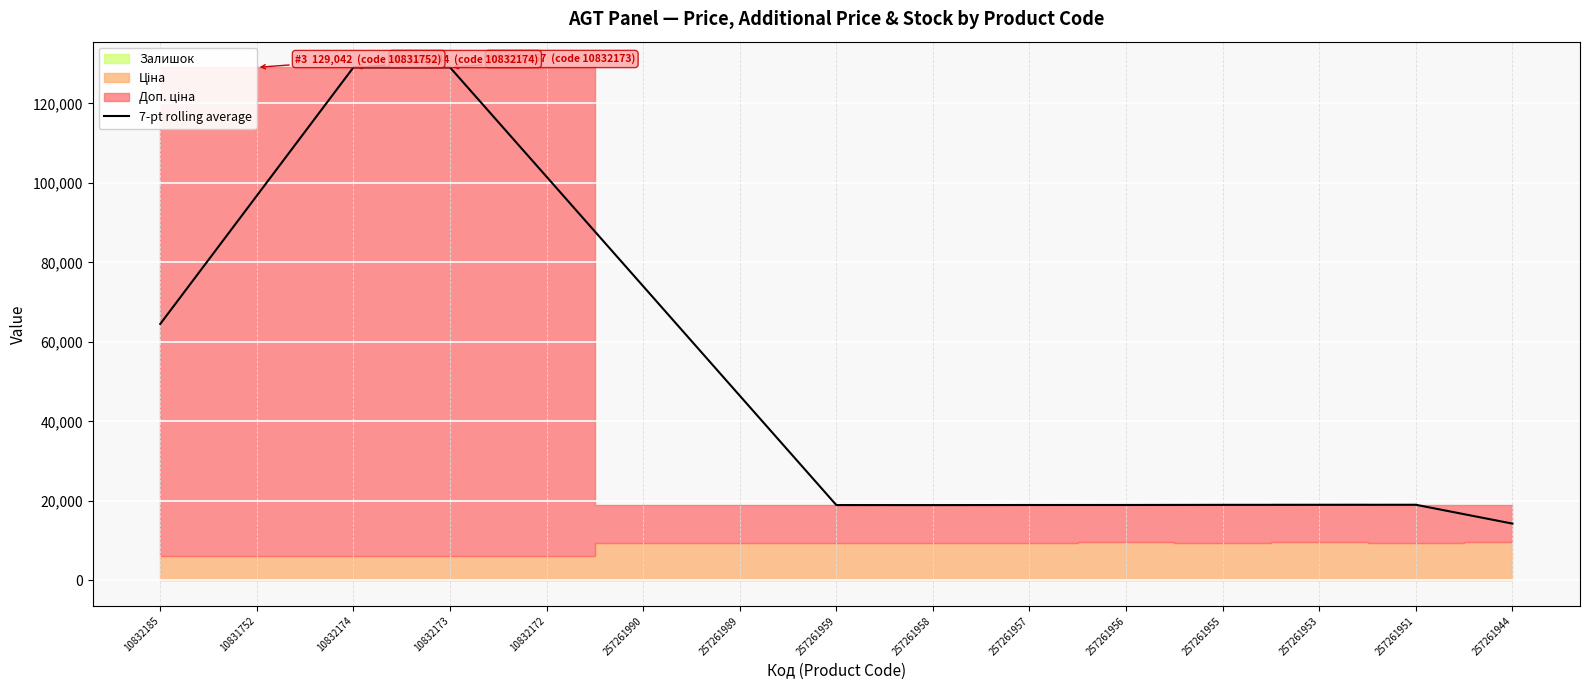

At which label is the value closest to 71669?

257261990